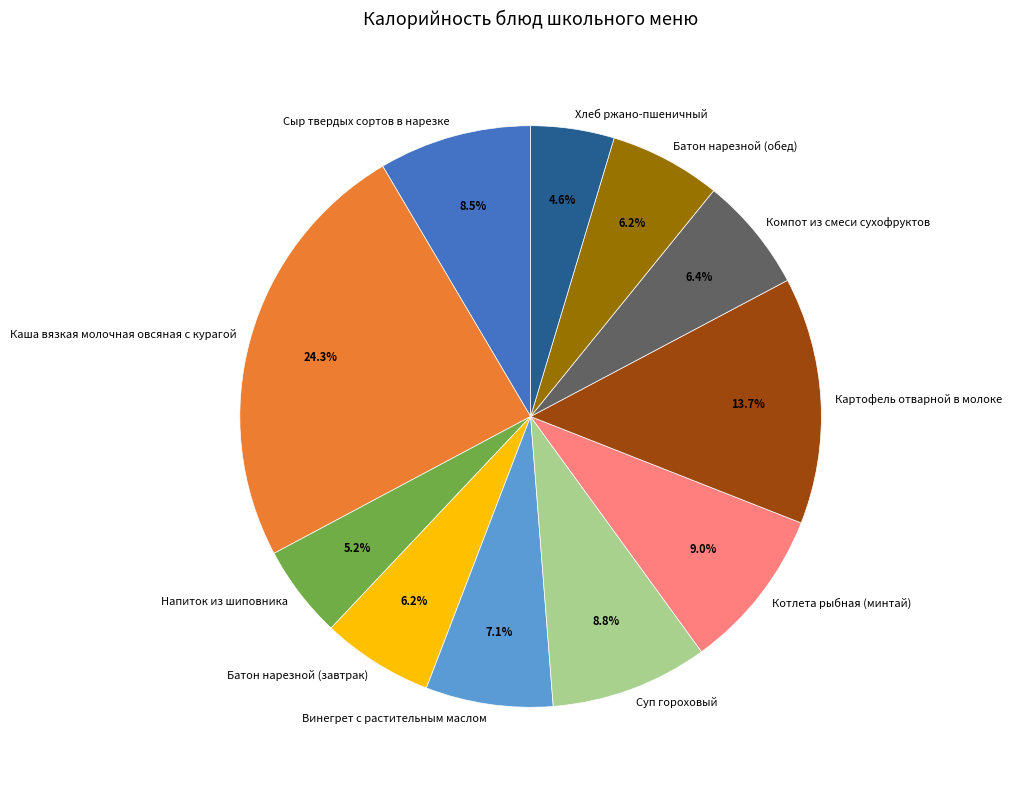

To the nearest percent, what is the difference between the largest and smallest slice percentages?

20%